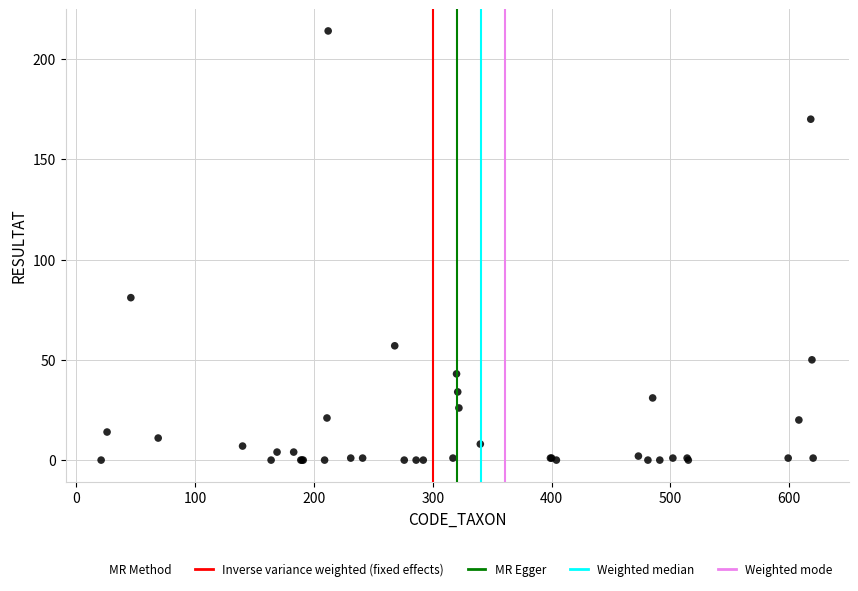

What Y value in the scatter plot is closest to 107?

81